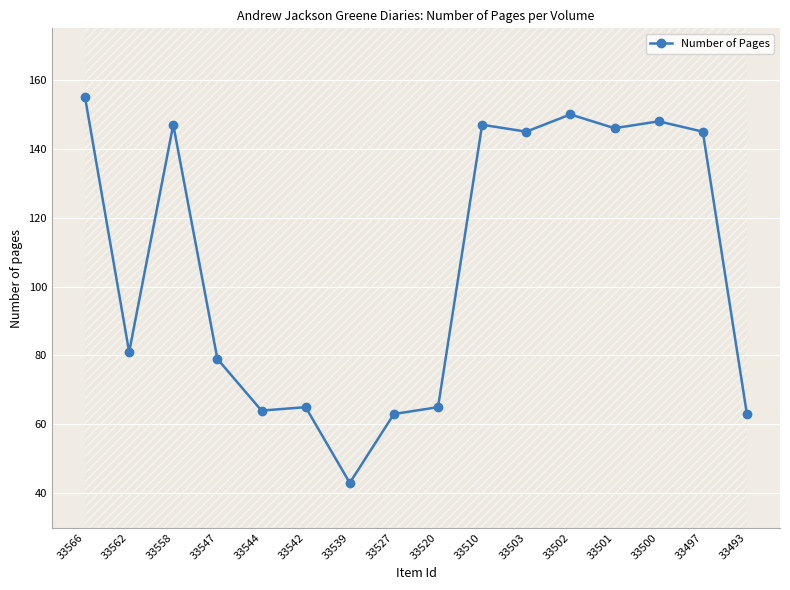

Between 33520 and 33503, which is larger?

33503